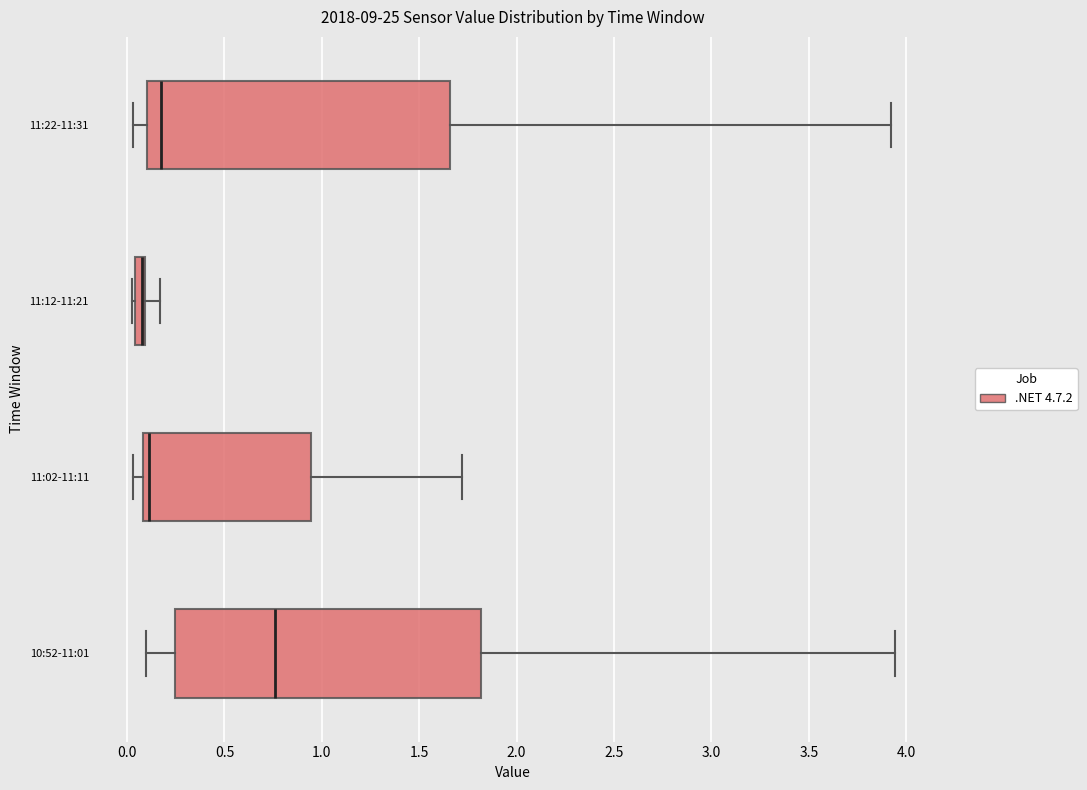

Where does the right whisker of the box for 10:52-11:01 end on the x-axis? The values are not printed on the chart, so give them approximately, as read against the axis.

3.95